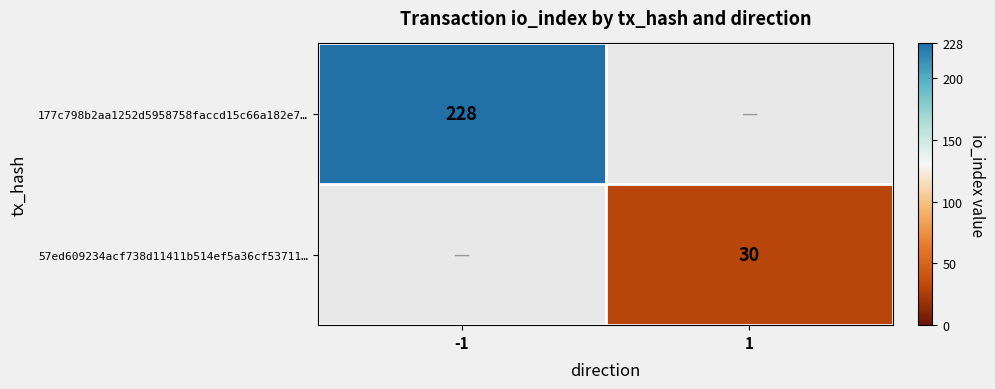

Is it true that 177c798b2aa1252d5958758faccd15c66a182e7… equals 73 at -1?

False